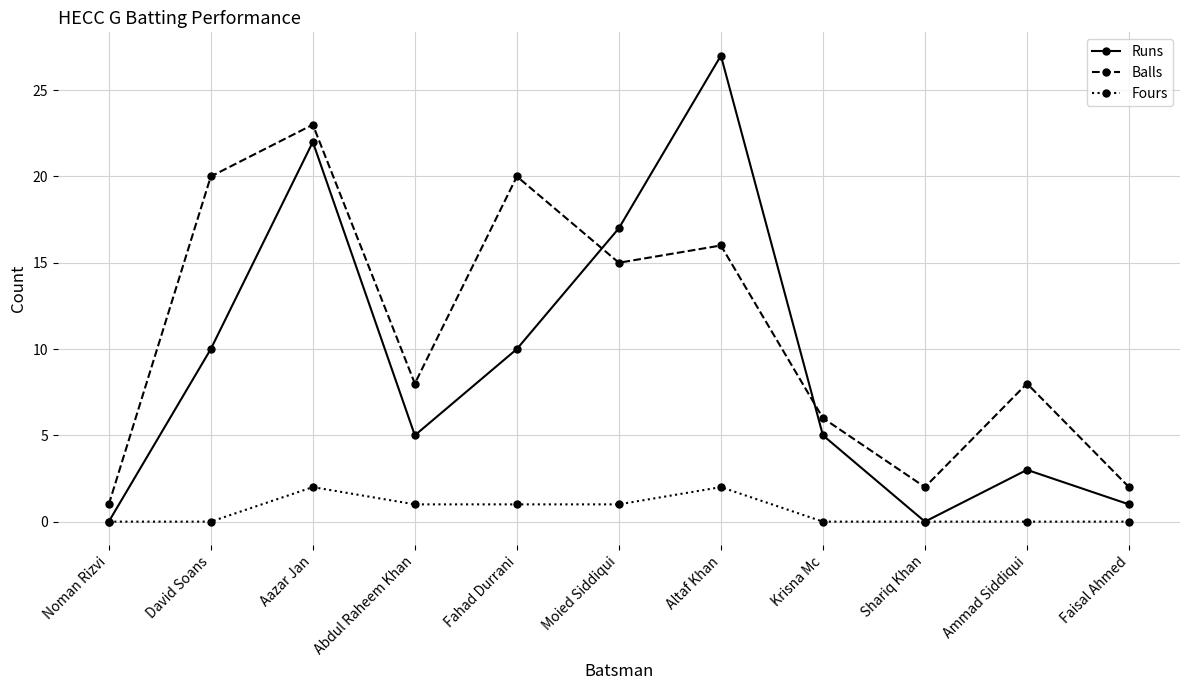

What position from the right is Fahad Durrani?

7